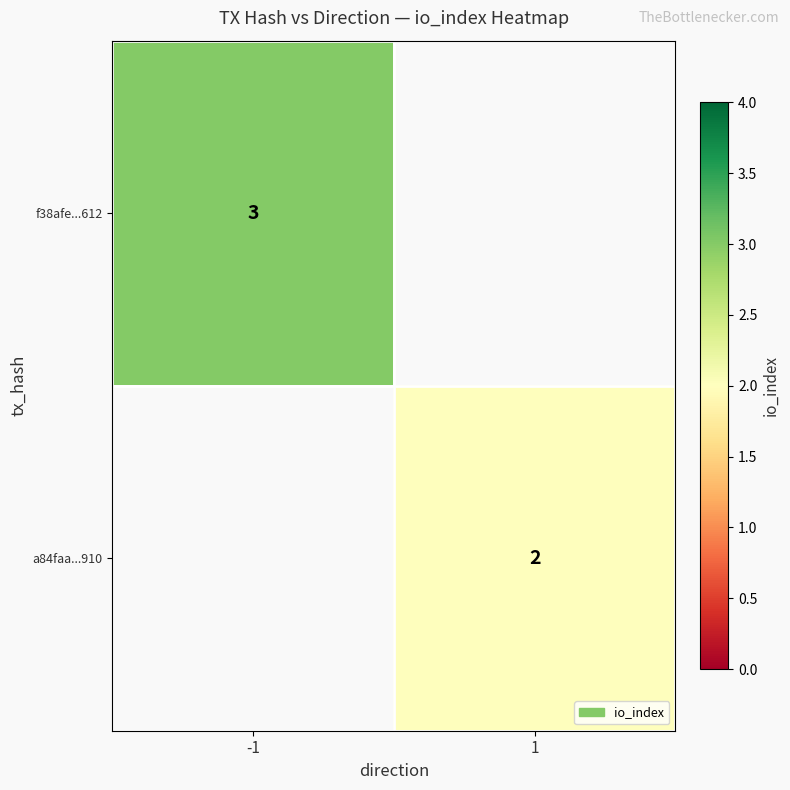

The value of f38afe...612 at -1 is 1.7. True or false?

False